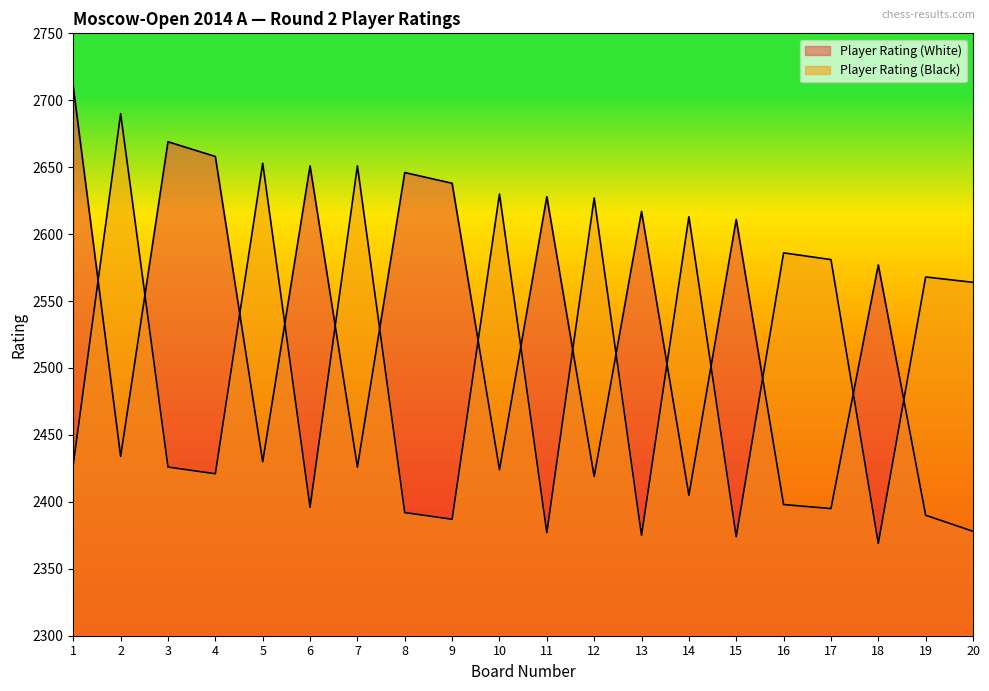

What is the difference between the maximum and minimum values in the Player Rating (Black) series?

321